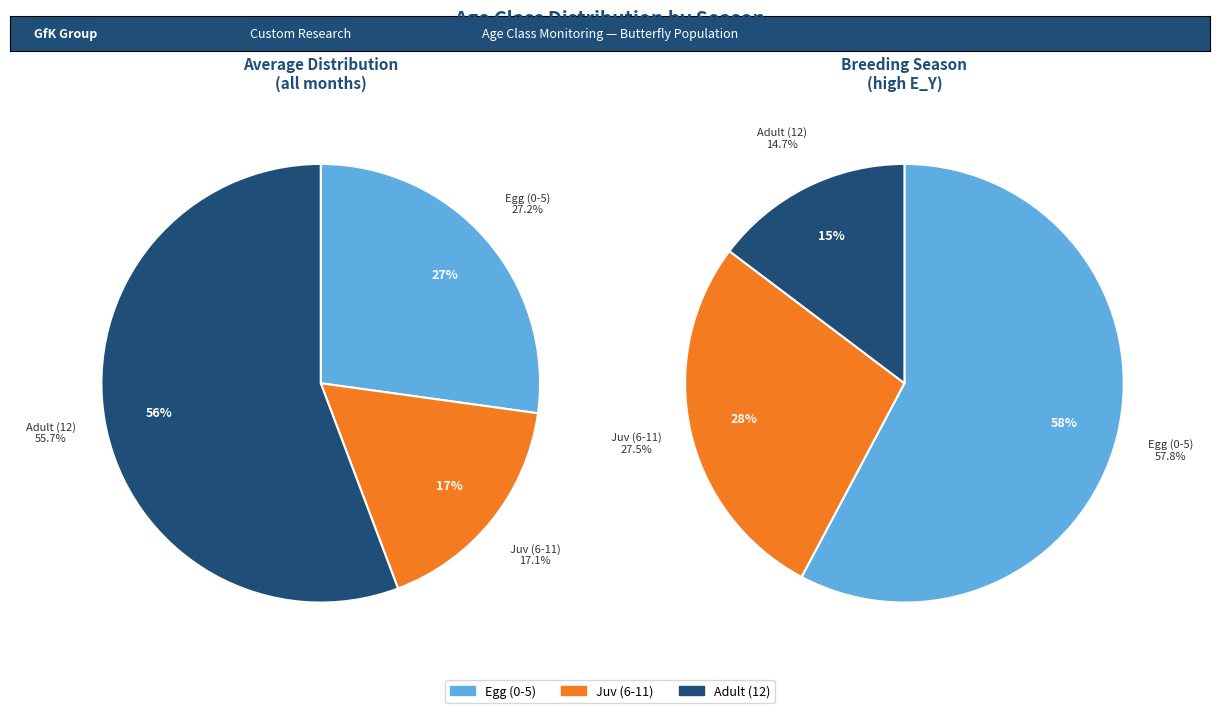

Is Adult (12) the majority of the pie?

Yes